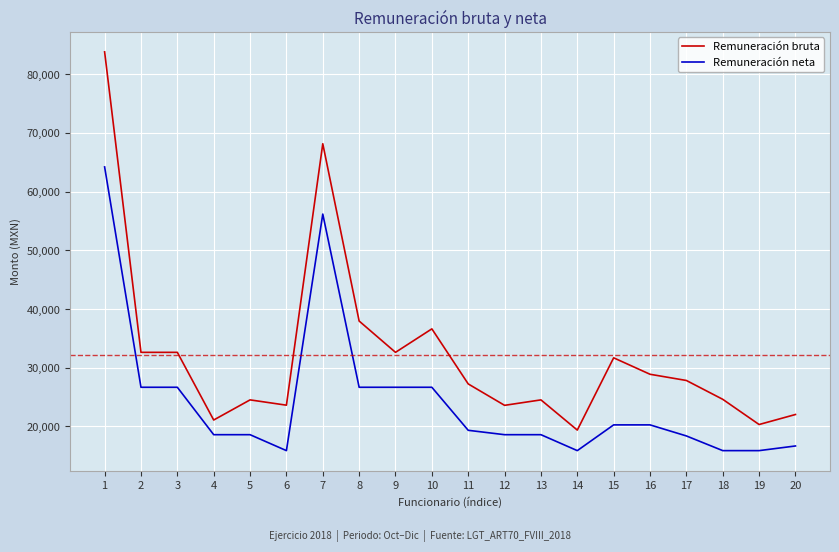

True or false: Remuneración bruta and Remuneración neta intersect in this chart.

False